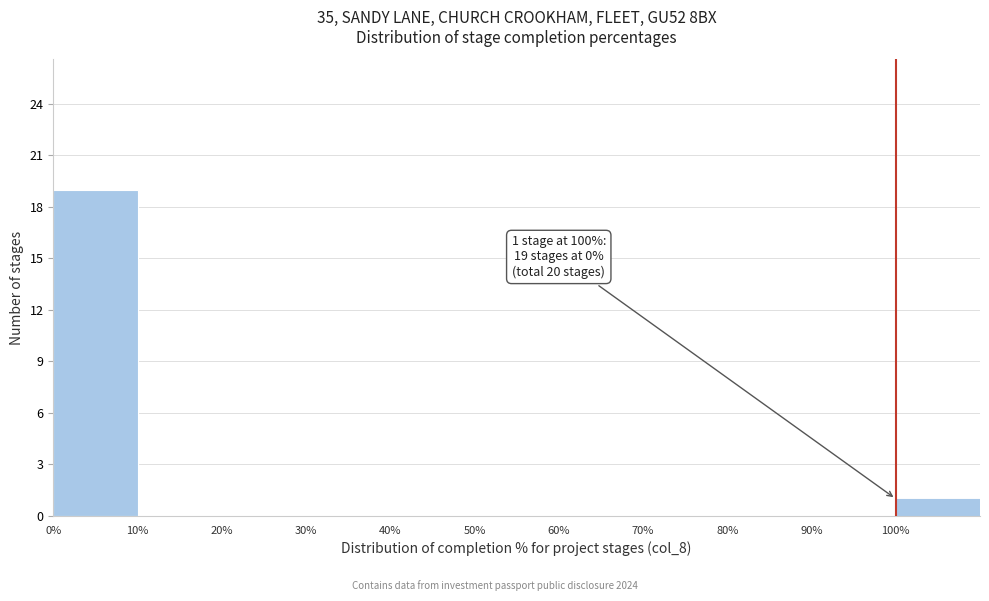

Which range on the x-axis has the tallest bar?

0 to 10